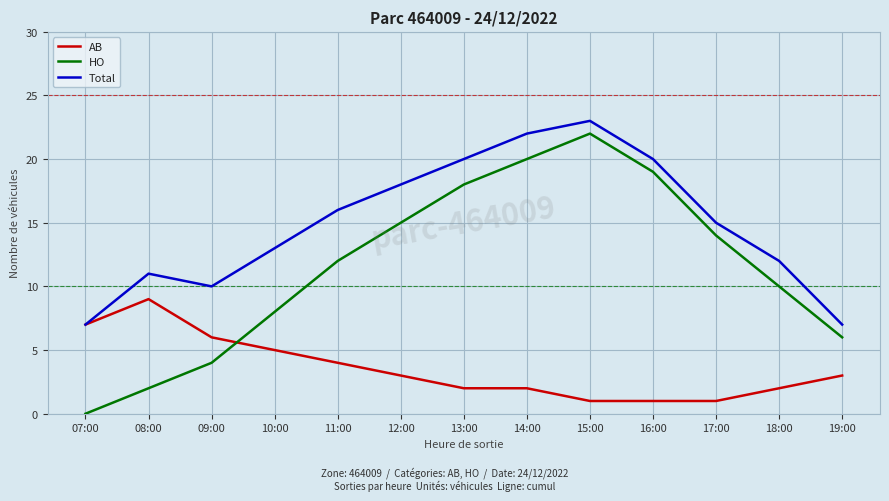

How many categories are shown in the chart?

13